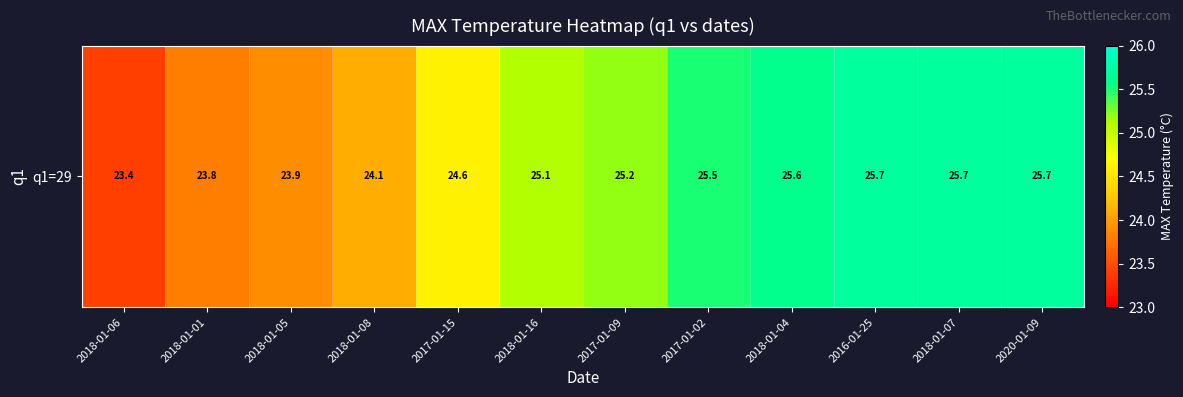

How many data points does each series have?

12